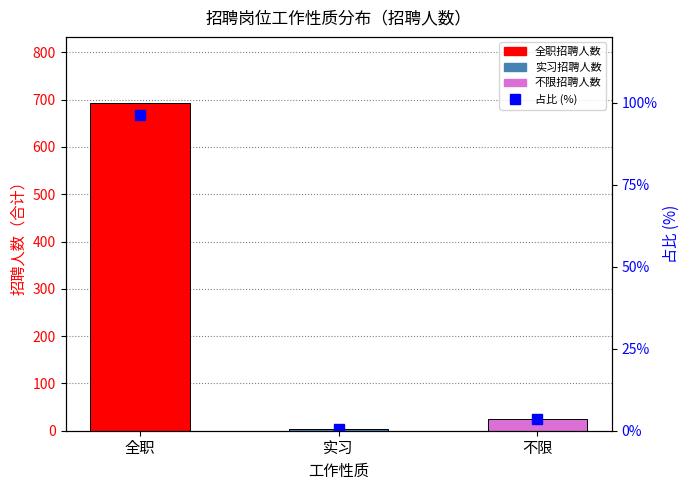

Which label corresponds to the largest value in the chart?

全职